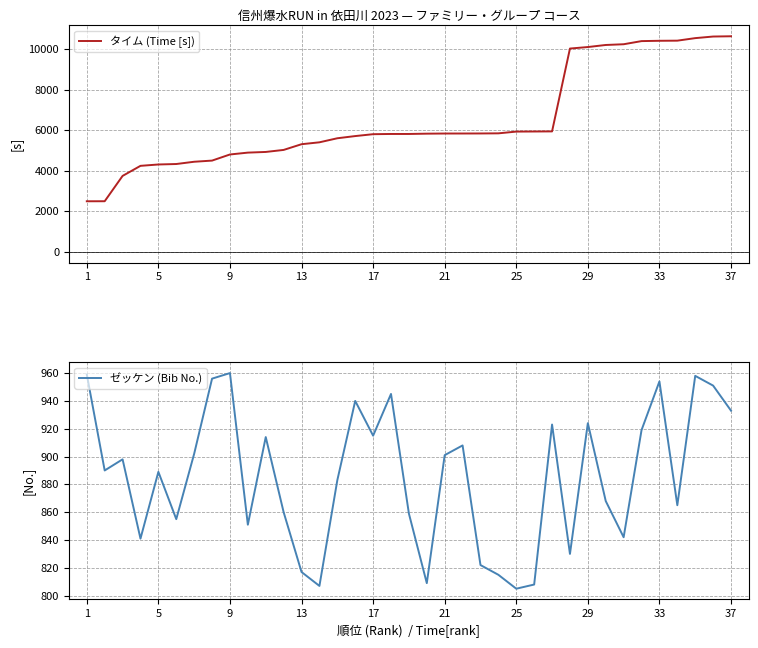

What are all the series names shown in the legend?

タイム (Time [s]), ゼッケン (Bib No.)